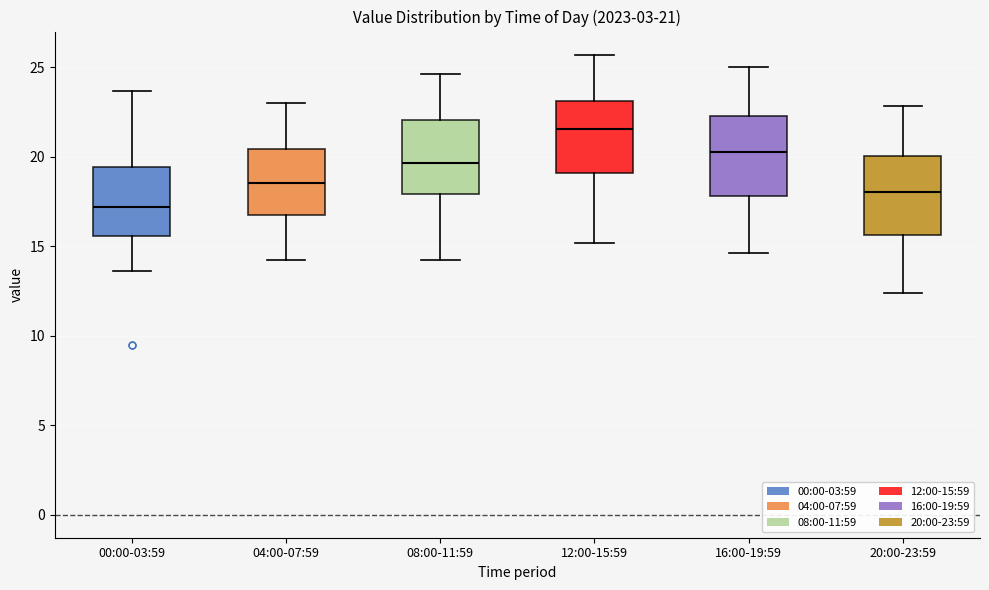

Which box's median line is the lowest?

00:00-03:59